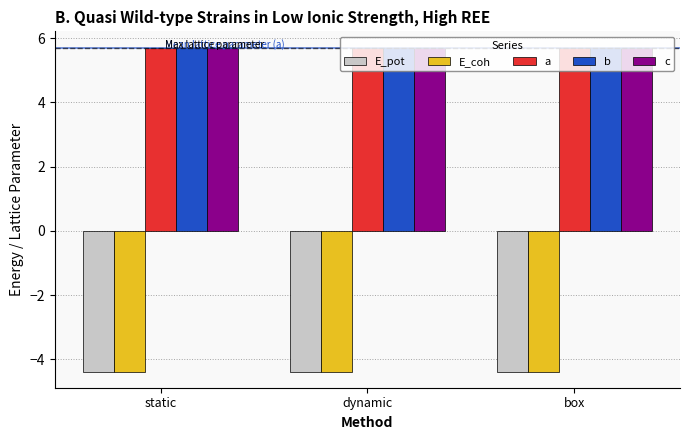

How many c values are between 5 and 6?

3